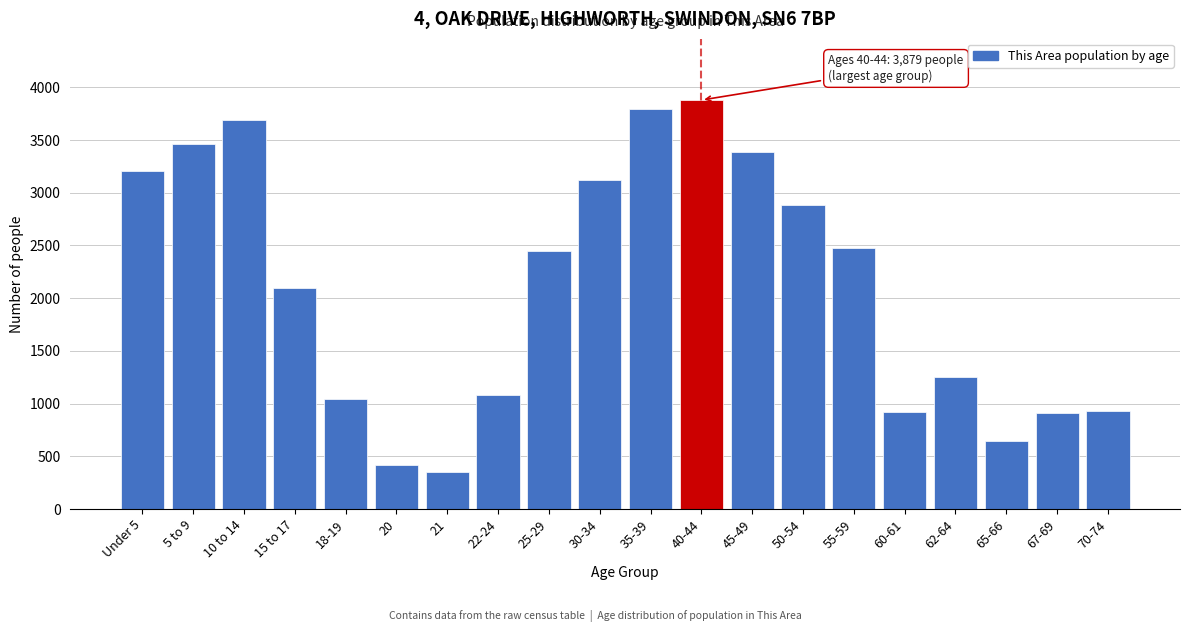

Read the value at 35-39.

3793